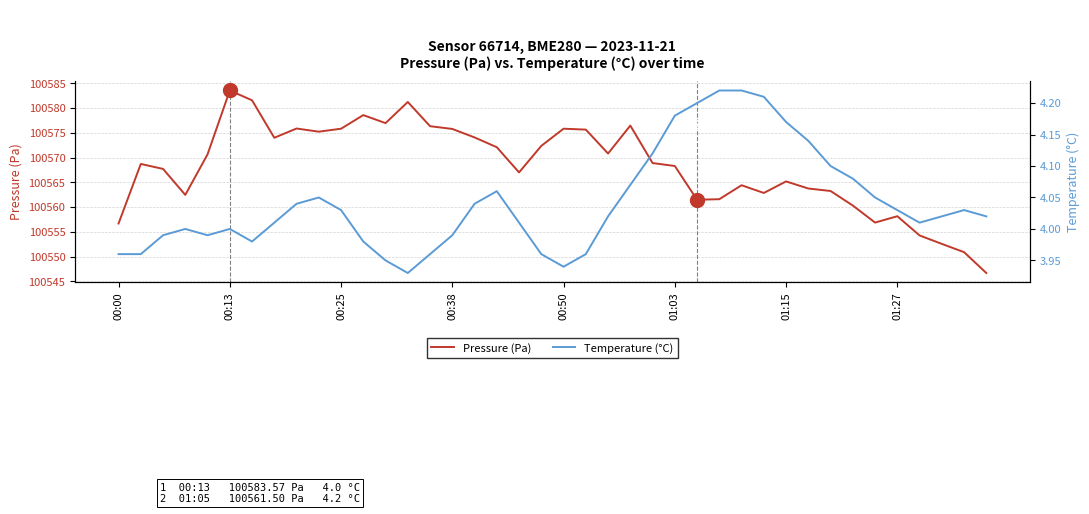

What is the average value of the Pressure (Pa) series?

100568.1